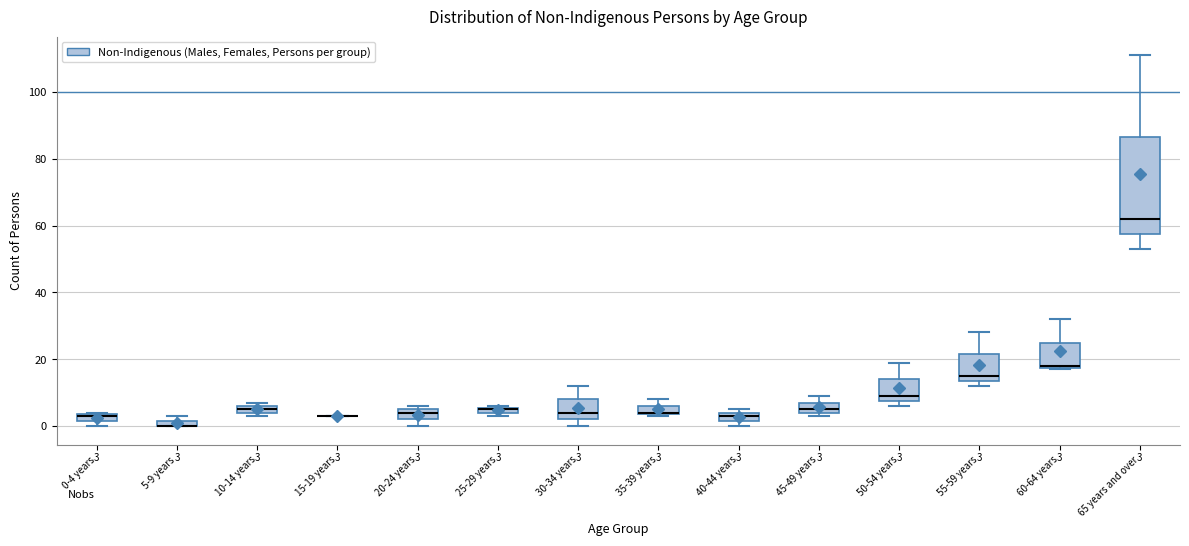

Comparing the boxes themselves (not the whiskers), which one is the tallest?

65 years and over